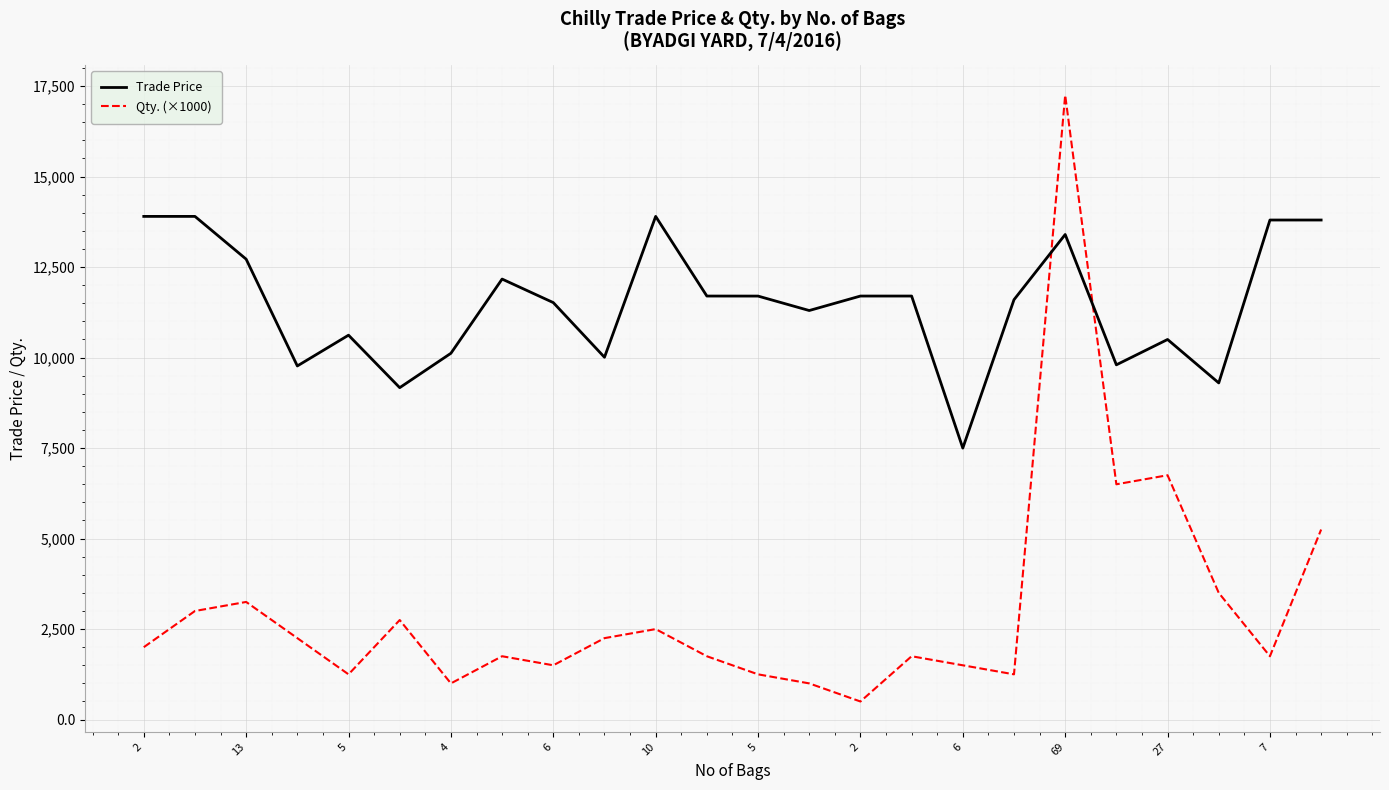

Which series has the widest spread of values?

Qty. (×1000)